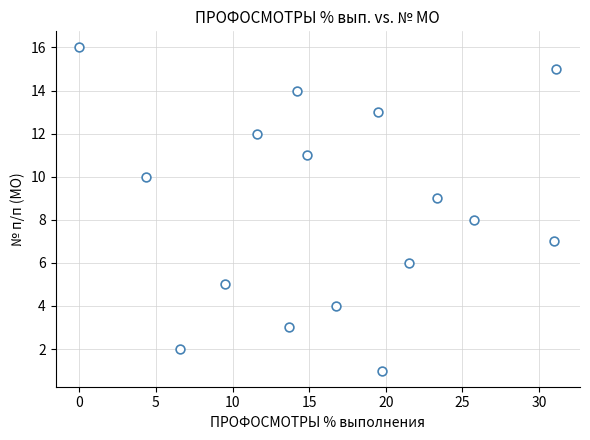

What is the range of Y values (max minus min)?

15